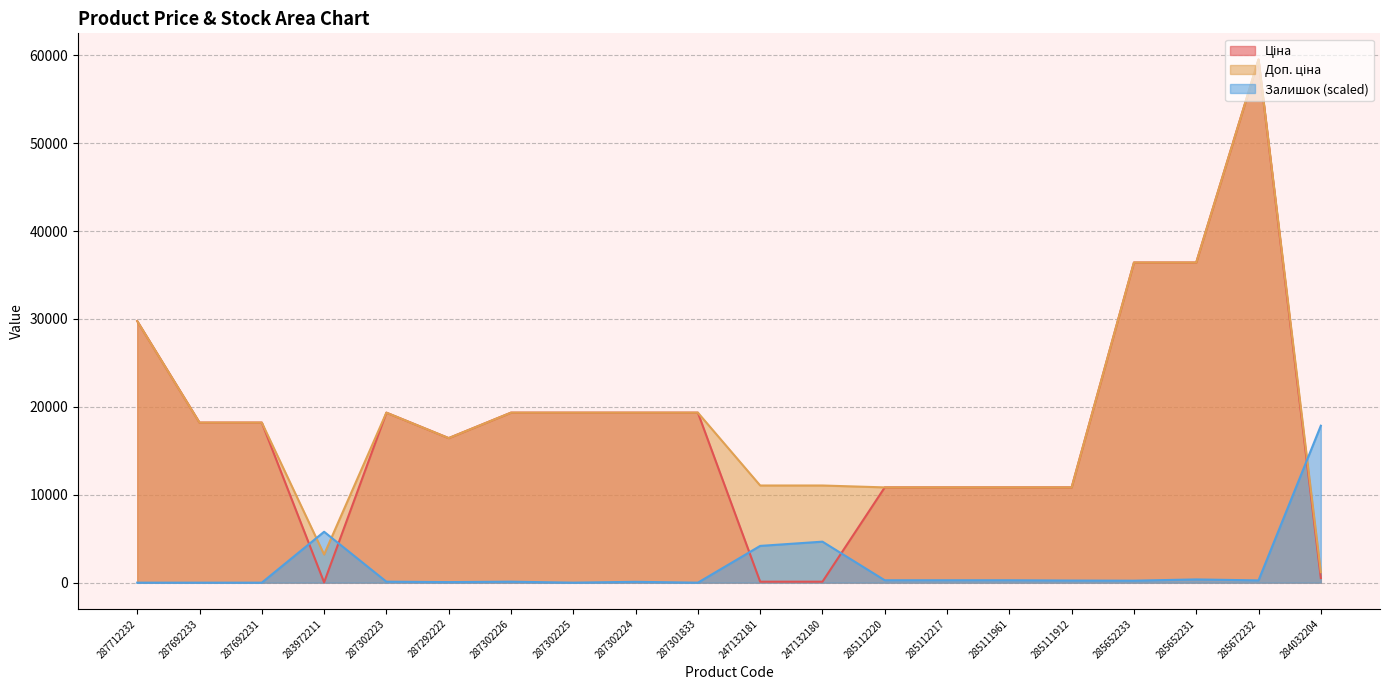

True or false: Доп. ціна has a value of 15257.5 at 285112217.

False